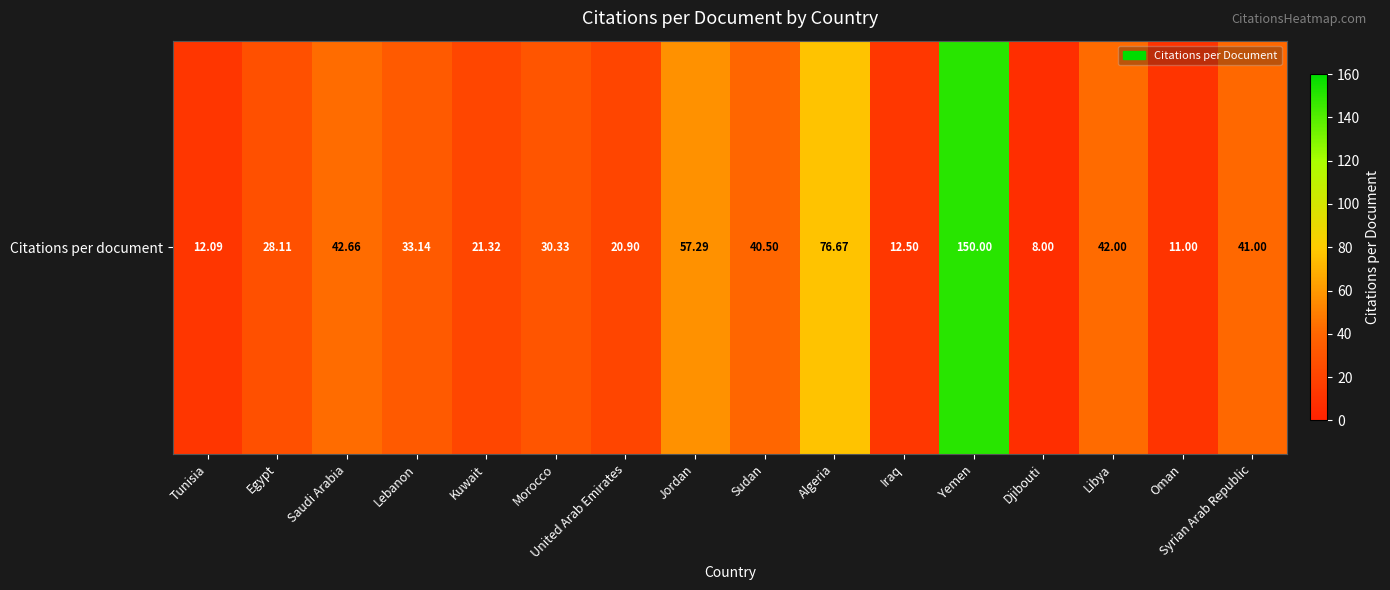

True or false: the data shows 76.7 at Algeria.

True